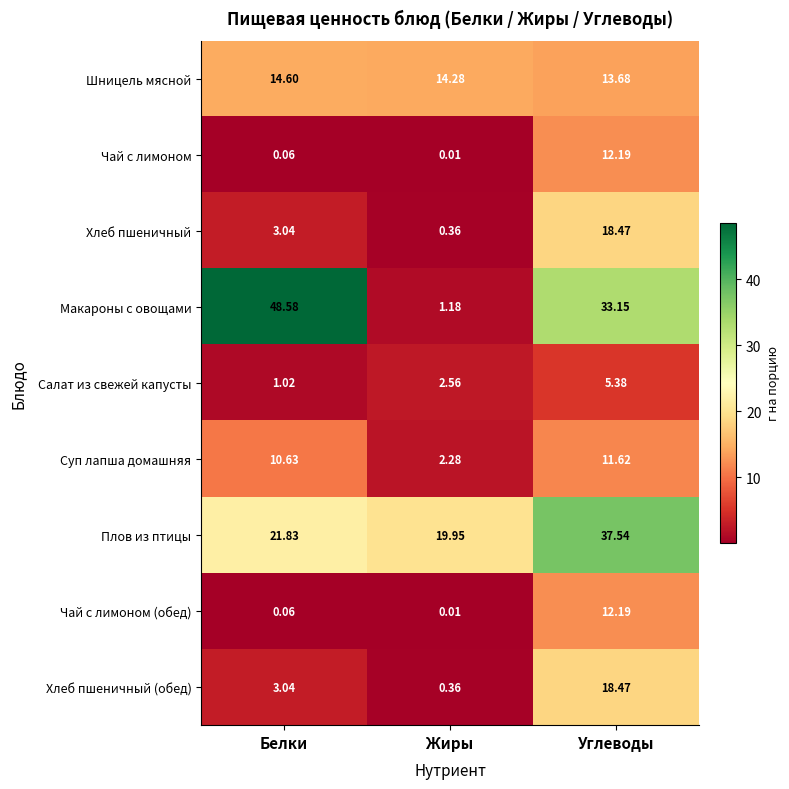

At which label is Суп лапша домашняя closest to 6?

Жиры